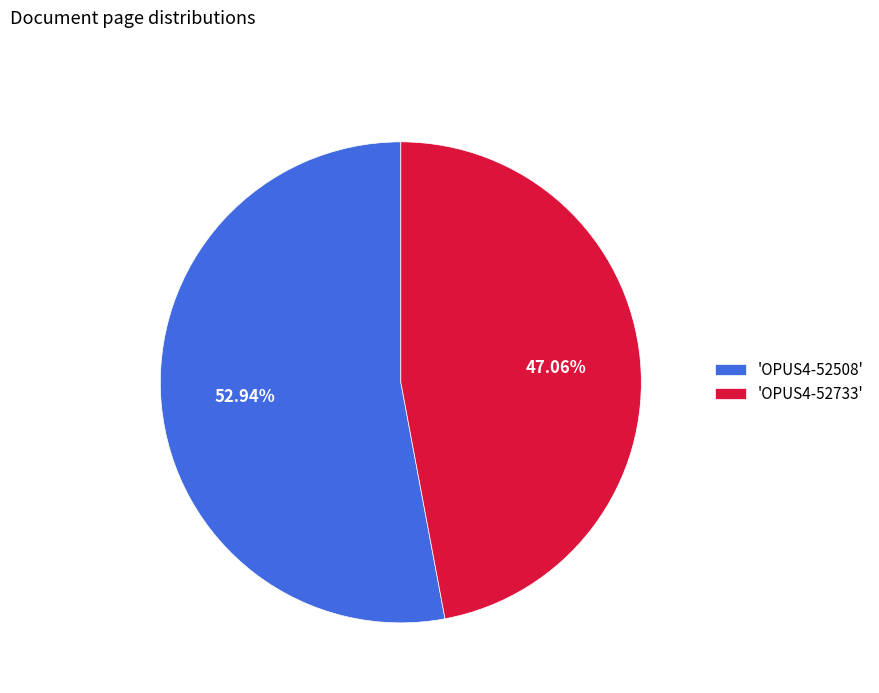

Combined, do 'OPUS4-52508' and 'OPUS4-52733' account for over 50%?

Yes